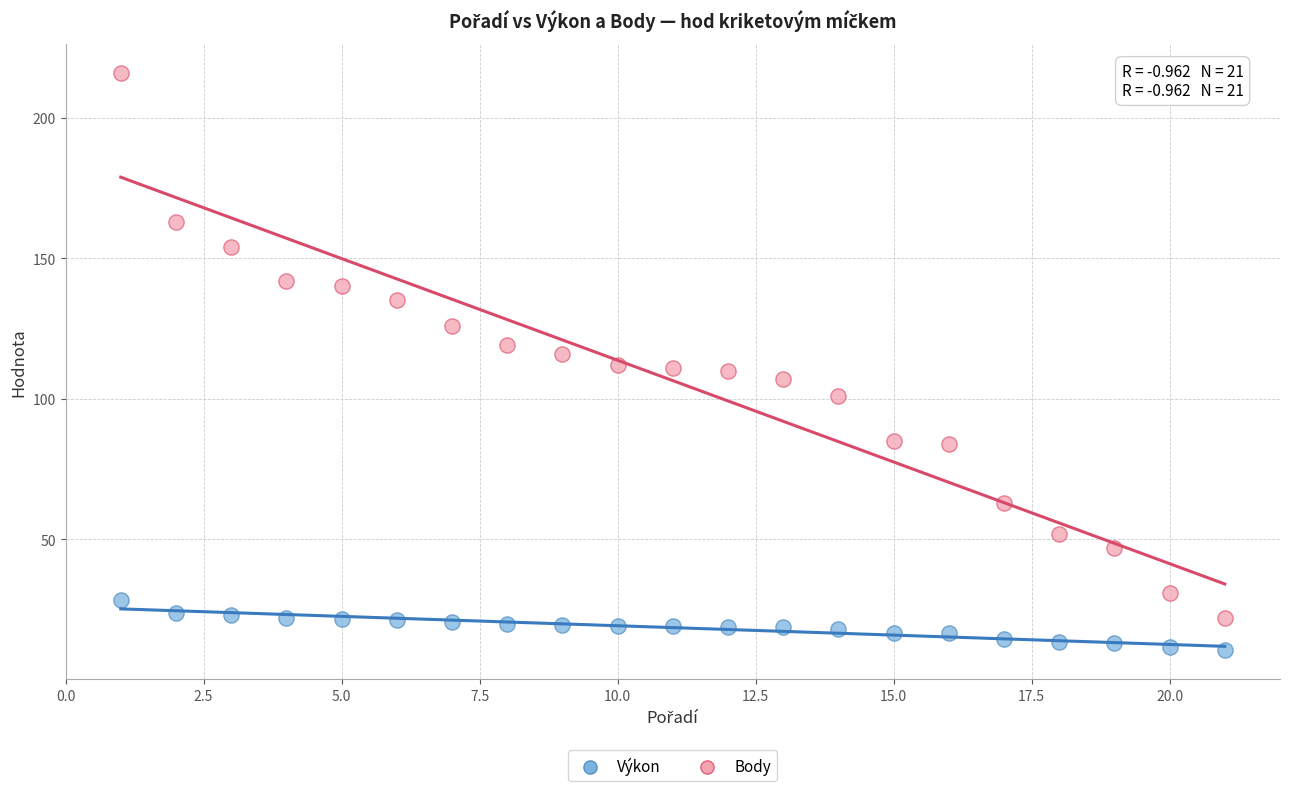

What is the X range (max minus min) for the scatter plot?

20.0